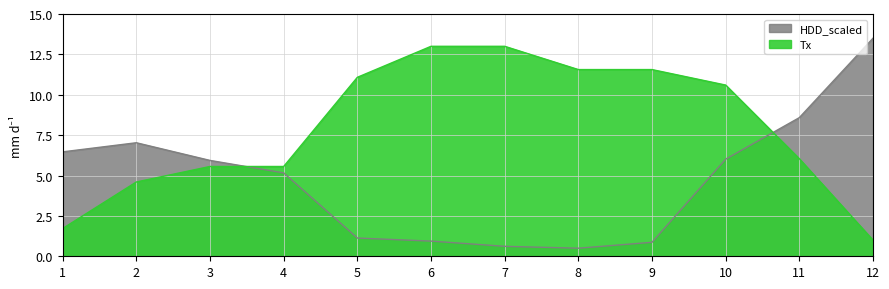

What is the difference between the HDD_scaled values at 3 and 5?

4.8